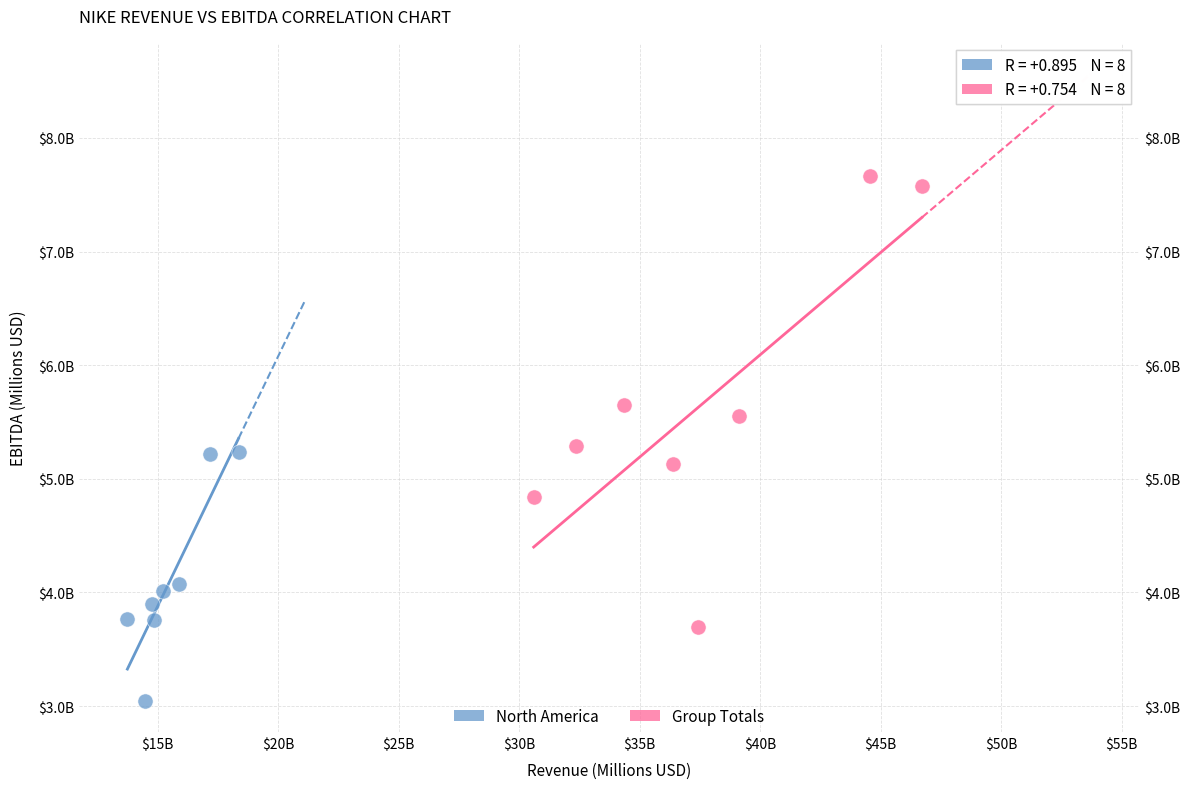

What are all the series names shown in the legend?

North America, Group Totals